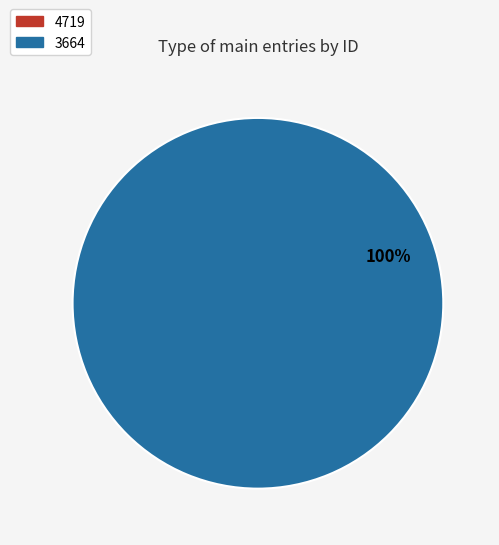

Is it true that 3664 is 100% of the pie?

True